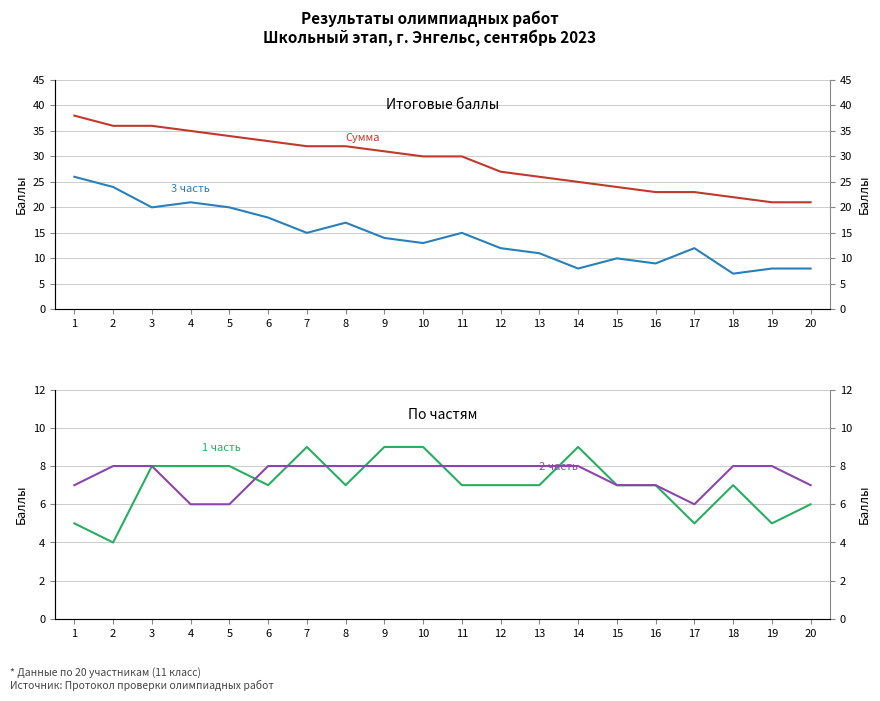

Where does the 3 часть series first go above 14?

1